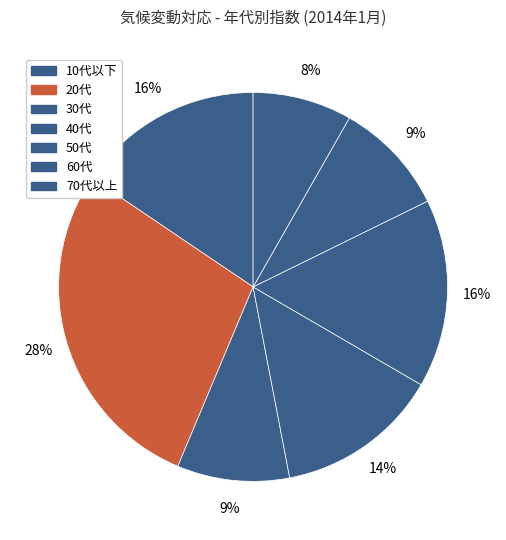

How many slices are in this pie chart?

7